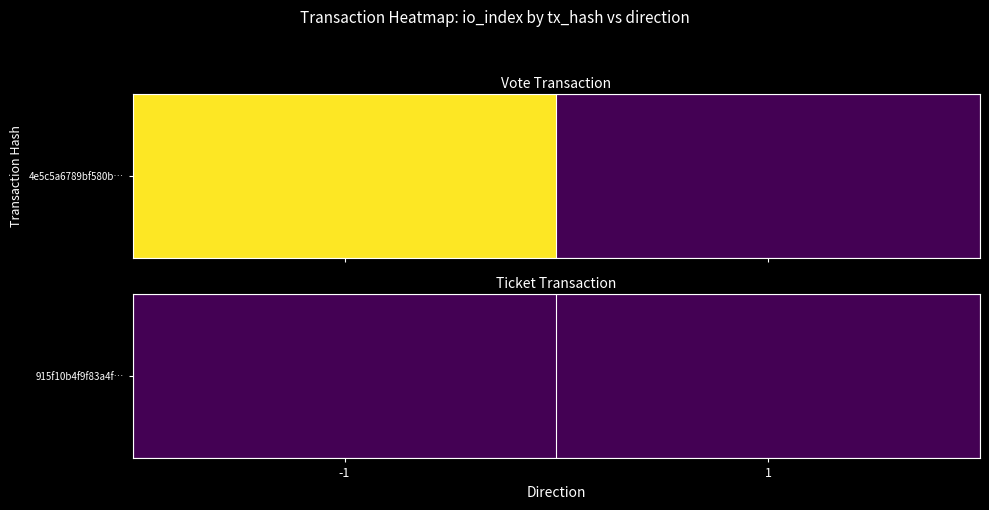

At which category is the sum across all series the highest?

-1